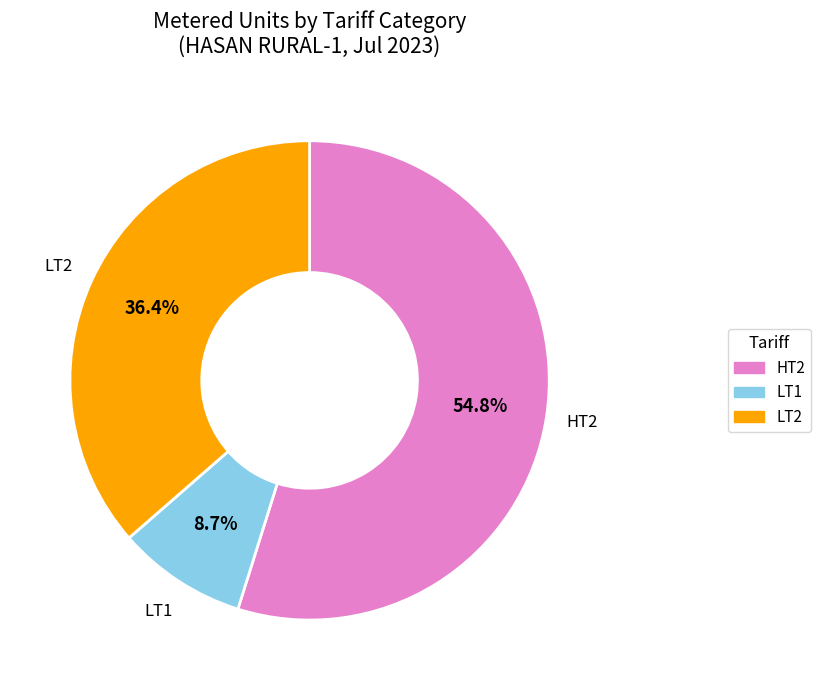

To the nearest percent, what is the difference between the largest and smallest slice percentages?

46%